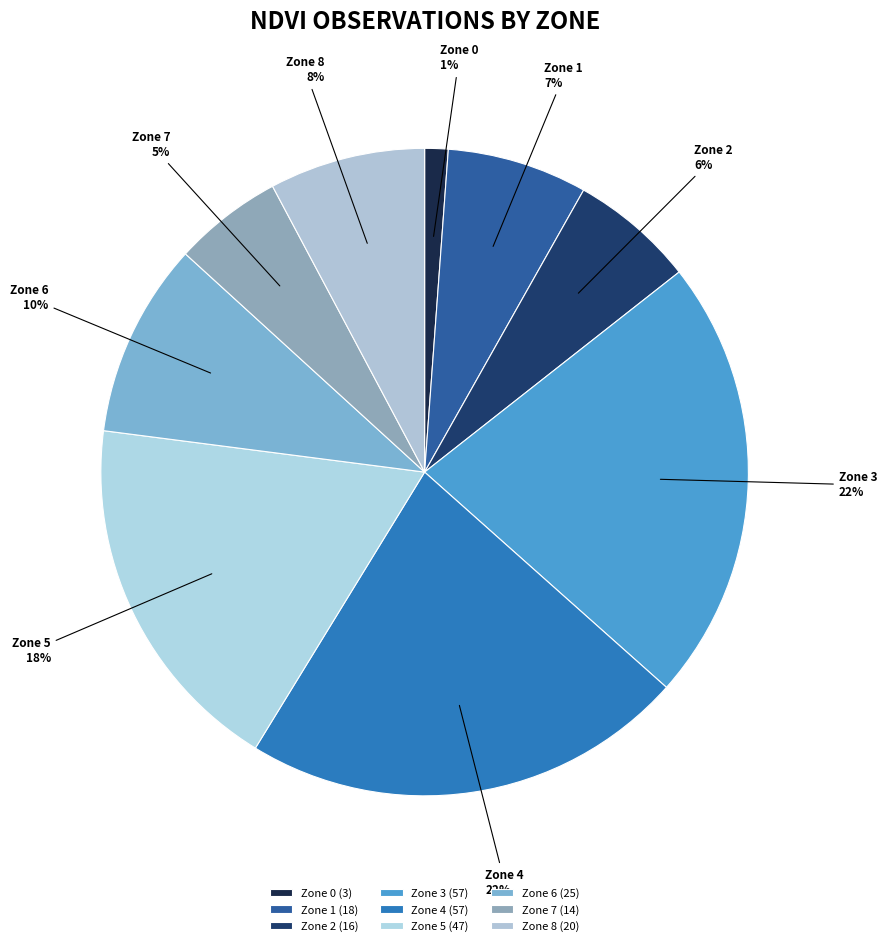

The Zone 6 slice represents 1% of the pie. True or false?

False